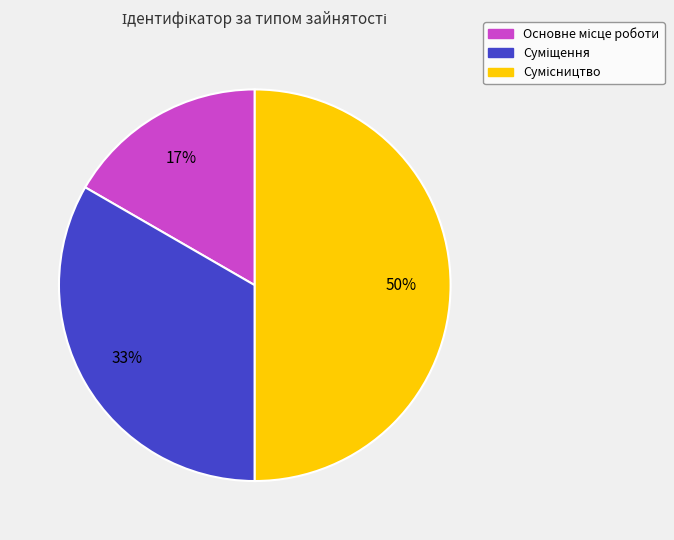

How many slices are in this pie chart?

3